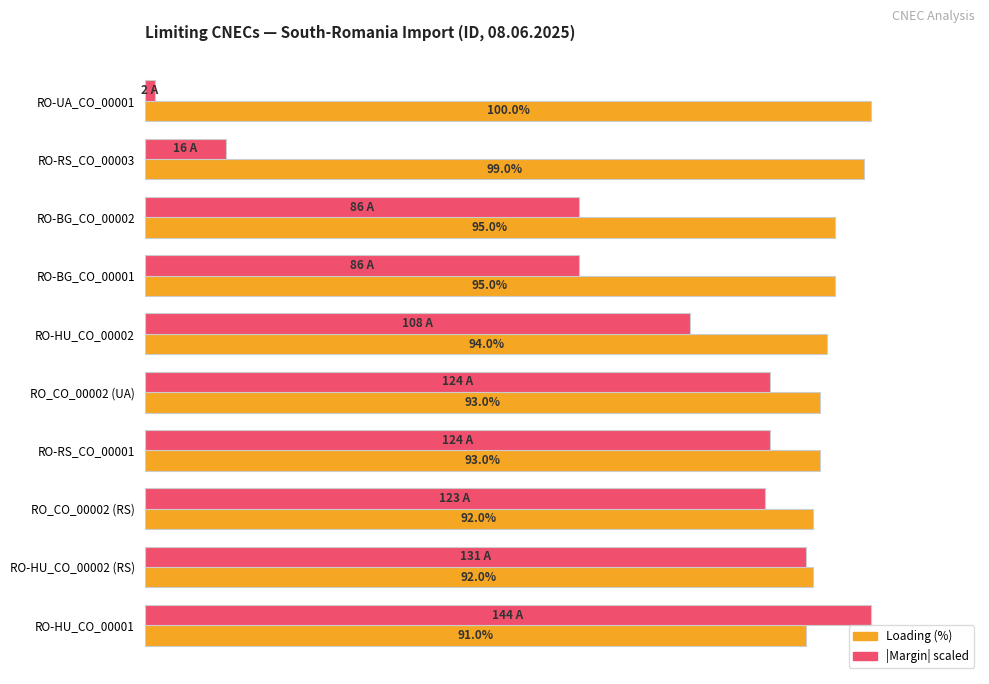

Which category has the lowest value across all series?

RO-UA_CO_00001